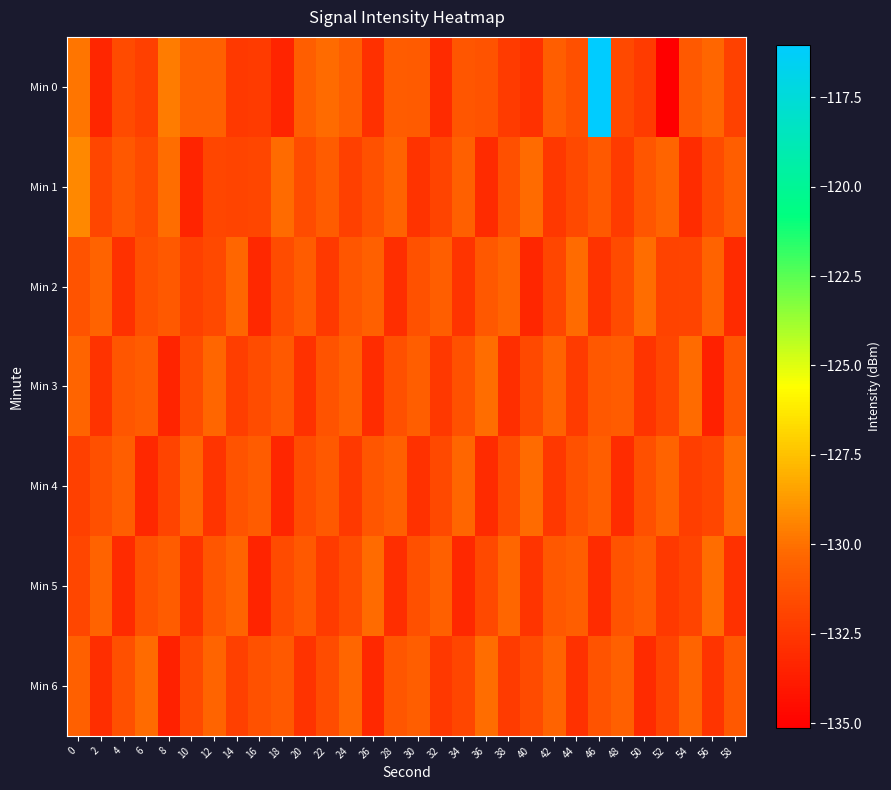

Reading left to right, transcribe all the data shown in this chart.

Min 0: 0=-129.9	2=-133.3	4=-131.6	6=-132.1	8=-129.7	10=-130.6	12=-130.6	14=-132.4	16=-132.3	18=-133.4	20=-130.7	22=-130.2	24=-130.7	26=-132.9	28=-130.8	30=-130.9	32=-133.1	34=-131.1	36=-131.2	38=-132.4	40=-132.8	42=-130.7	44=-131.4	46=-116.0	48=-131.6	50=-132.3	52=-135.1	54=-130.9	56=-130.3	58=-132.1
Min 1: 0=-129.3	2=-131.8	4=-131.0	6=-131.6	8=-130.1	10=-133.4	12=-131.8	14=-131.9	16=-131.8	18=-130.2	20=-131.5	22=-130.8	24=-132.1	26=-131.3	28=-130.5	30=-132.7	32=-131.9	34=-130.6	36=-133.1	38=-131.4	40=-130.2	42=-132.5	44=-131.7	46=-130.9	48=-132.3	50=-131.1	52=-130.4	54=-133.0	56=-131.6	58=-130.7
Min 2: 0=-131.2	2=-130.5	4=-132.8	6=-131.4	8=-130.9	10=-132.1	12=-131.7	14=-130.3	16=-133.2	18=-131.5	20=-130.8	22=-132.4	24=-131.1	26=-130.6	28=-132.9	30=-131.3	32=-130.7	34=-132.6	36=-131.0	38=-130.4	40=-133.3	42=-131.8	44=-130.2	46=-132.7	48=-131.6	50=-130.1	52=-132.0	54=-131.9	56=-130.5	58=-133.1
Min 3: 0=-130.4	2=-132.7	4=-131.1	6=-130.8	8=-133.4	10=-131.6	12=-130.3	14=-132.2	16=-131.5	18=-130.9	20=-132.8	22=-131.2	24=-130.6	26=-133.0	28=-131.4	30=-130.7	32=-132.5	34=-131.3	36=-130.1	38=-132.9	40=-131.7	42=-130.5	44=-132.3	46=-131.0	48=-130.8	50=-132.6	52=-131.8	54=-130.2	56=-133.5	58=-131.1
Min 4: 0=-132.1	2=-131.4	4=-130.7	6=-133.2	8=-131.9	10=-130.4	12=-132.6	14=-131.2	16=-130.8	18=-133.3	20=-131.5	22=-130.9	24=-132.4	26=-131.1	28=-130.6	30=-132.8	32=-131.7	34=-130.3	36=-133.1	38=-131.6	40=-130.2	42=-132.5	44=-131.3	46=-130.7	48=-133.0	50=-131.4	52=-130.5	54=-132.2	56=-131.8	58=-130.1
Min 5: 0=-131.8	2=-130.5	4=-133.1	6=-131.3	8=-130.8	10=-132.7	12=-131.1	14=-130.4	16=-133.4	18=-131.6	20=-130.9	22=-132.3	24=-131.5	26=-130.2	28=-132.9	30=-131.4	32=-130.6	34=-133.2	36=-131.7	38=-130.3	40=-132.6	42=-131.0	44=-130.7	46=-133.0	48=-131.2	50=-130.8	52=-132.4	54=-131.9	56=-130.1	58=-132.8
Min 6: 0=-130.6	2=-132.9	4=-131.4	6=-130.2	8=-133.5	10=-131.7	12=-130.4	14=-132.1	16=-131.3	18=-130.9	20=-132.7	22=-131.5	24=-130.3	26=-133.2	28=-131.1	30=-130.7	32=-132.5	34=-131.8	36=-130.1	38=-132.3	40=-131.6	42=-130.5	44=-132.8	46=-131.2	48=-130.6	50=-133.1	52=-131.9	54=-130.4	56=-132.6	58=-131.0